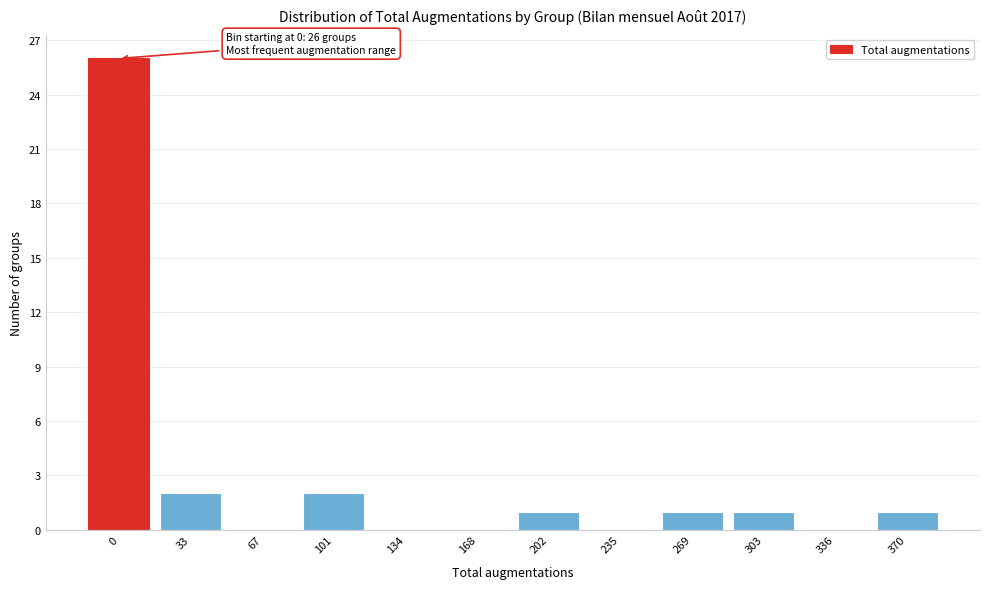

Reading right to left, extract all data points from this chart.

370=1	336=0	303=1	269=1	235=0	202=1	168=0	134=0	101=2	67=0	33=2	0=26